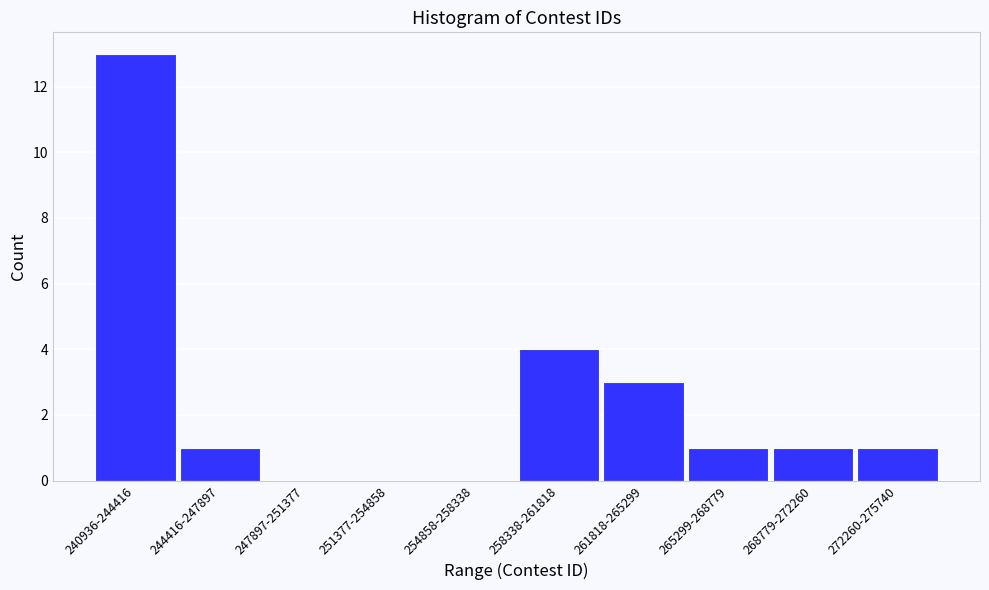

Reading left to right, what are all the values shown in this chart?

240936-244416=13	244416-247897=1	247897-251377=0	251377-254858=0	254858-258338=0	258338-261818=4	261818-265299=3	265299-268779=1	268779-272260=1	272260-275740=1